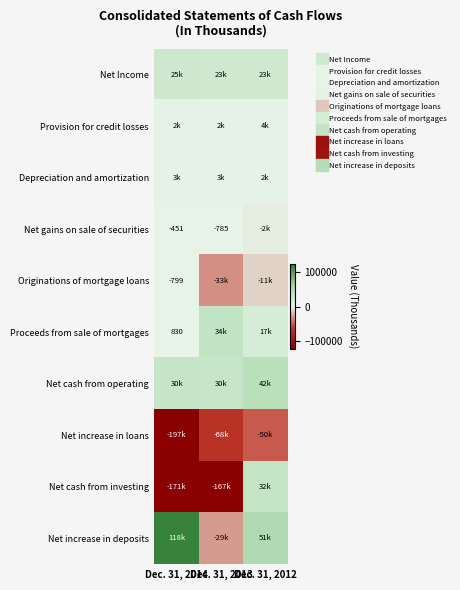

At which category is the sum across all series the highest?

Dec. 31, 2012